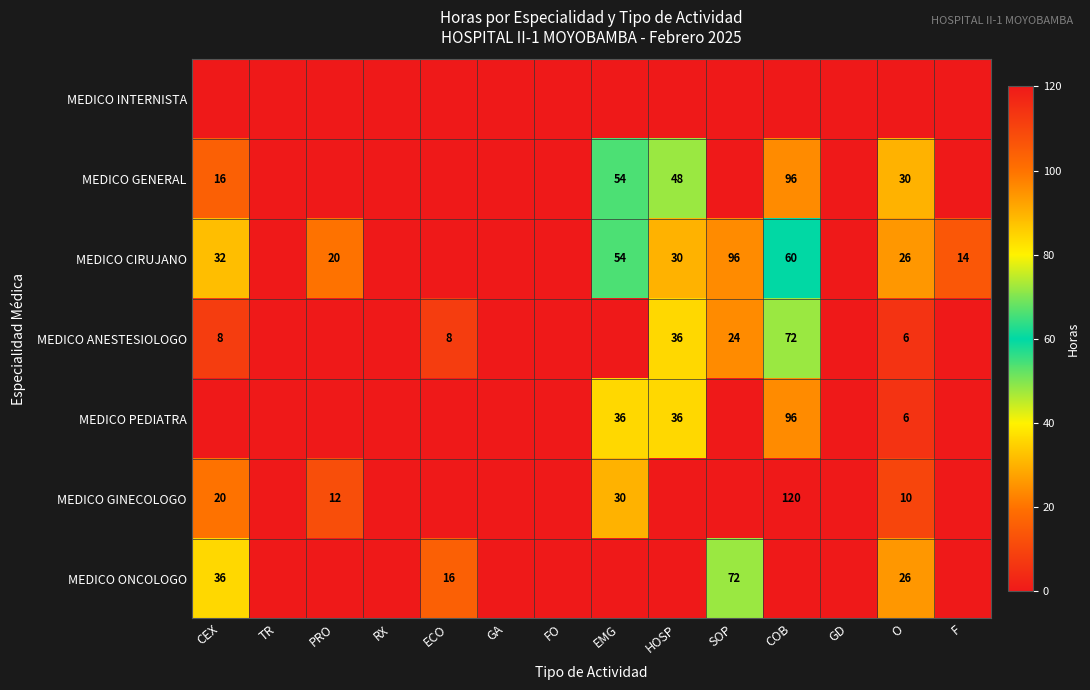

The MEDICO GENERAL series shows 16 at CEX. True or false?

True